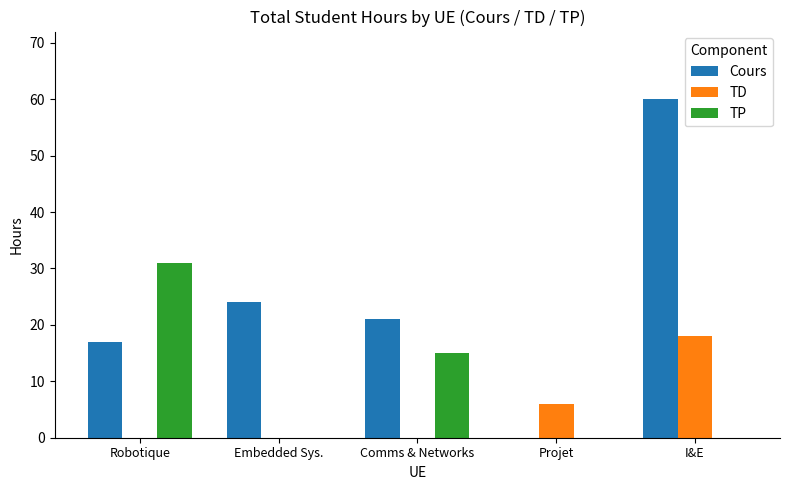

Are the bars grouped side by side (vs. stacked)?

Yes